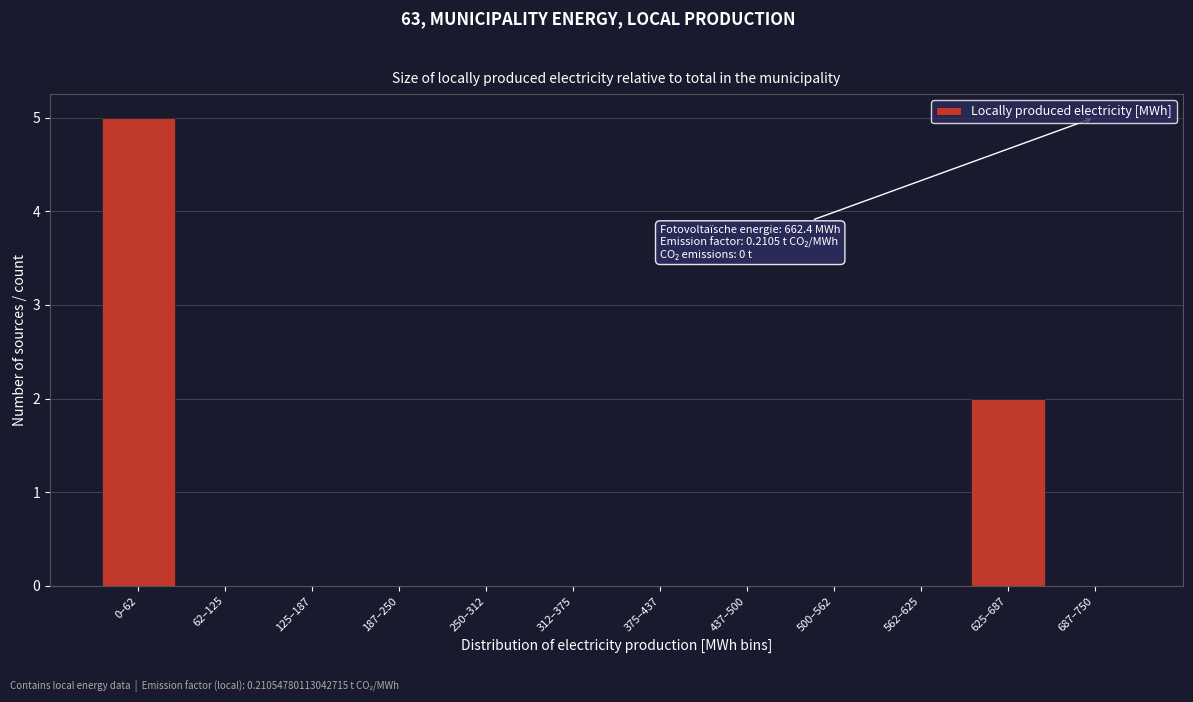

Reading left to right, list all the values displayed in this chart.

0–62=5	62–125=0	125–187=0	187–250=0	250–312=0	312–375=0	375–437=0	437–500=0	500–562=0	562–625=0	625–687=2	687–750=0